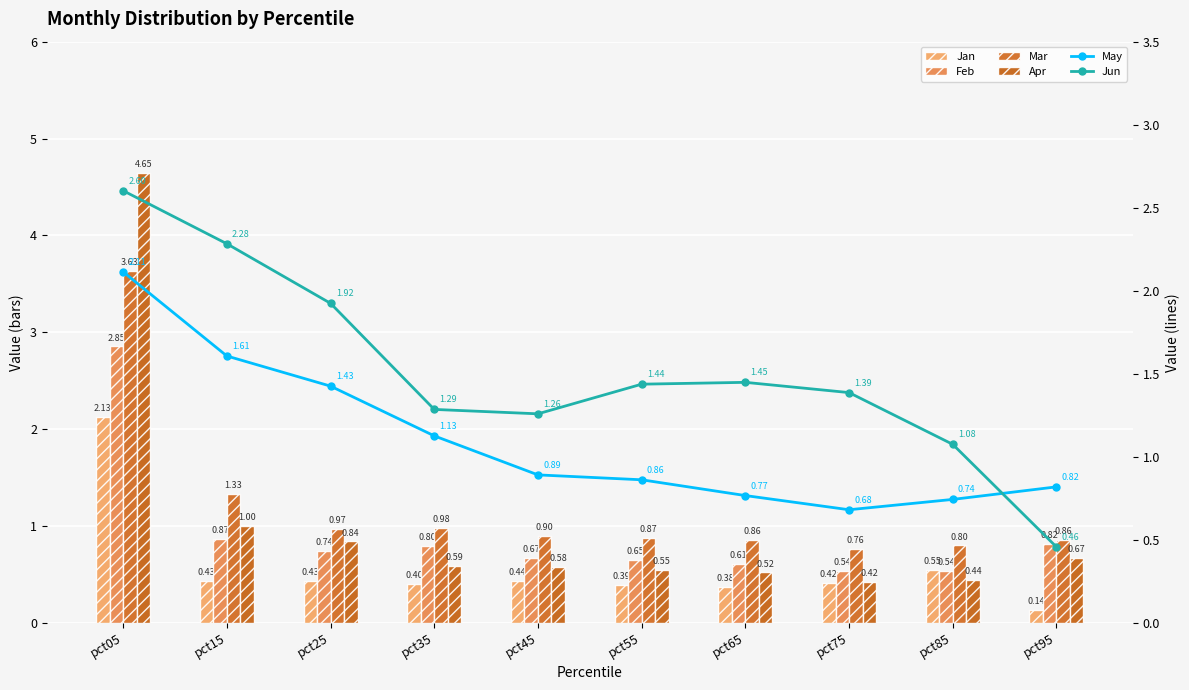

What is the value of the Jan bar at the 7th from the left?

0.4